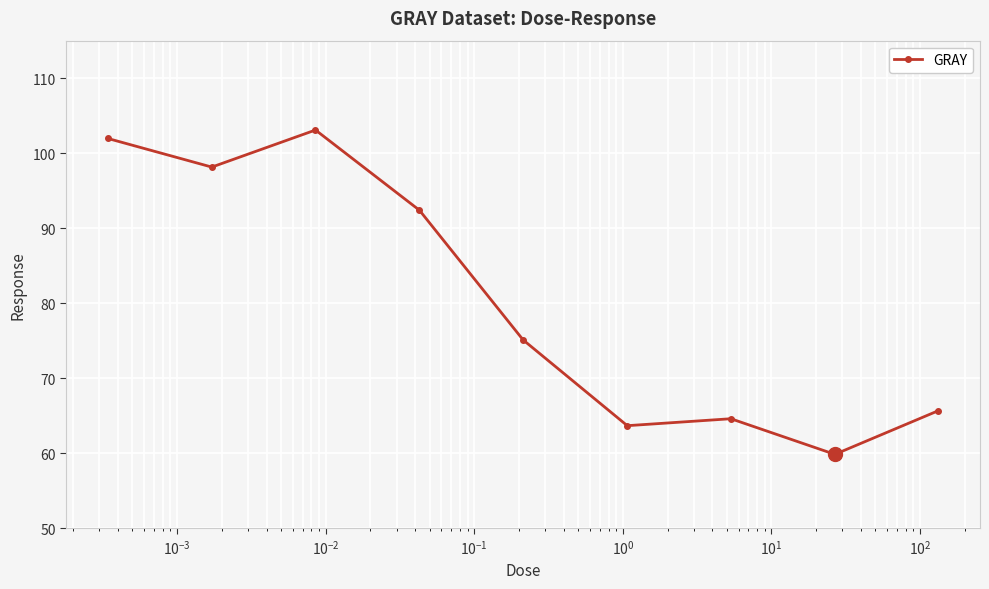

How many data points are less than 75?

4